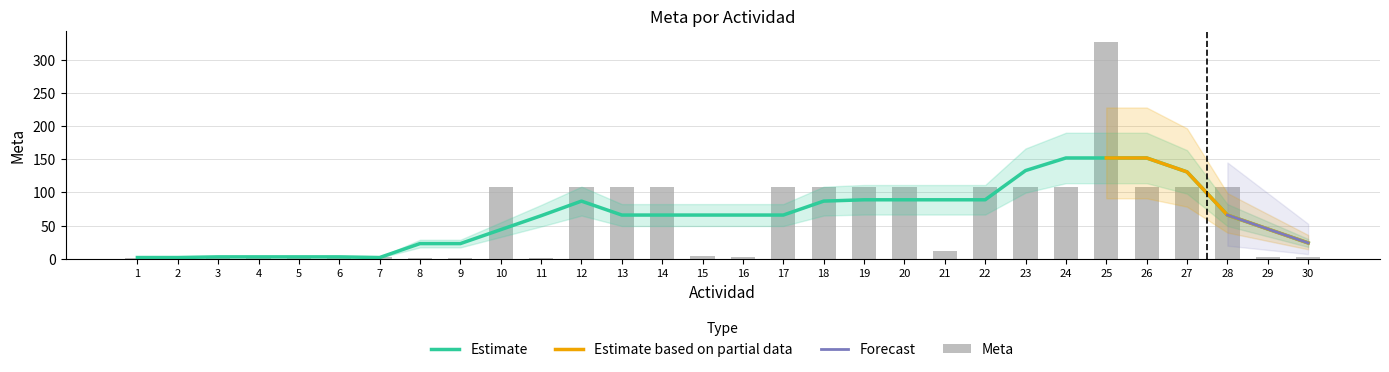

Between 6 and 23, which is larger?

23